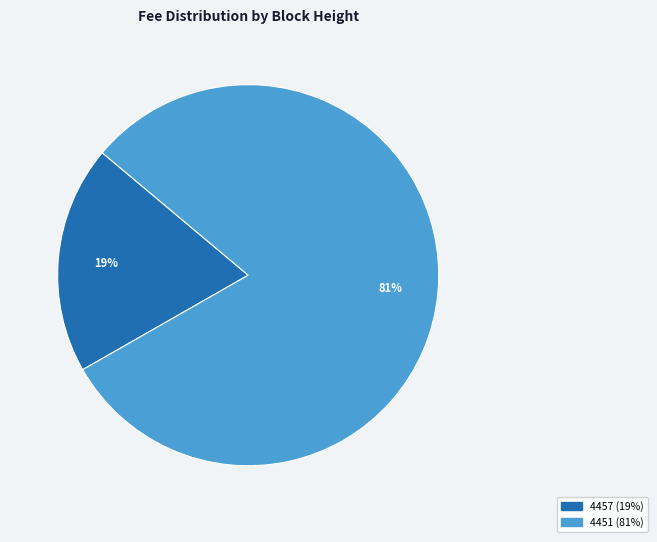

Which slice is the smallest?

4457